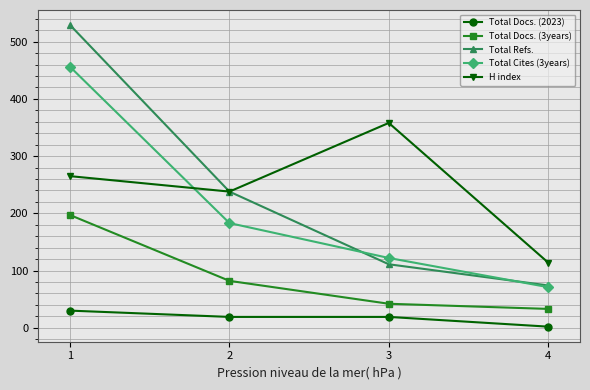

What is the sum of all Total Cites (3years) values?

832